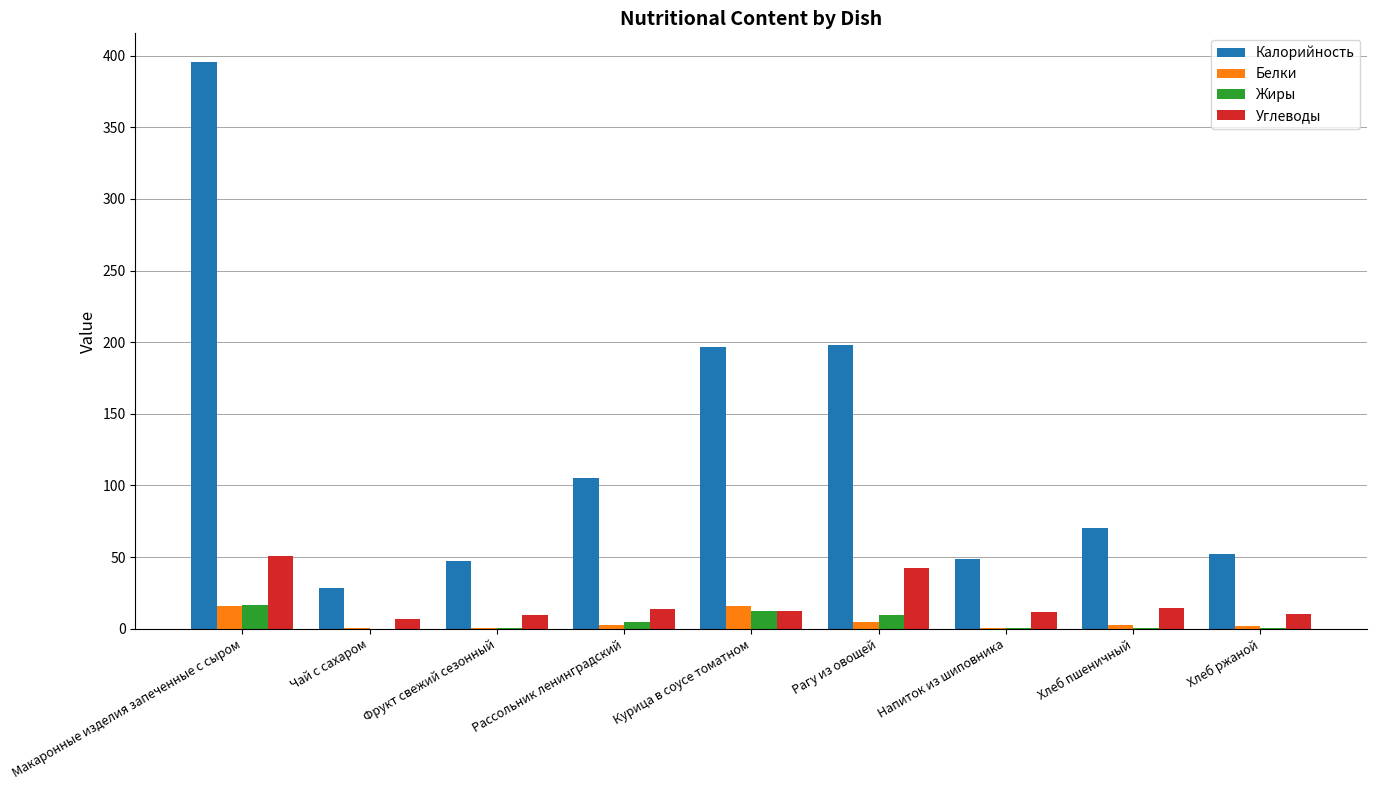

Between Макаронные изделия запеченные с сыром and Напиток из шиповника, which series saw the biggest shift?

Калорийность